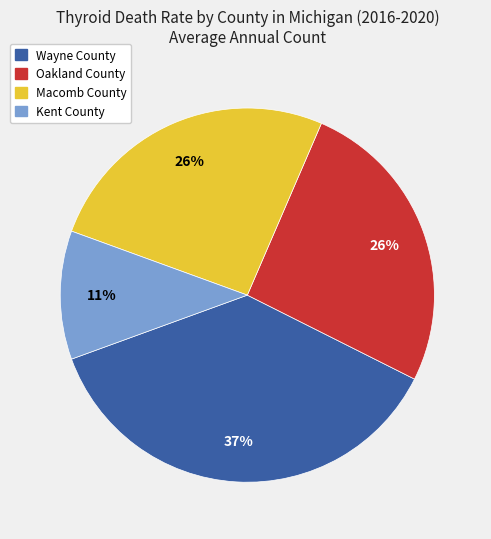

Is the sum of Wayne County and Oakland County greater than half?

Yes